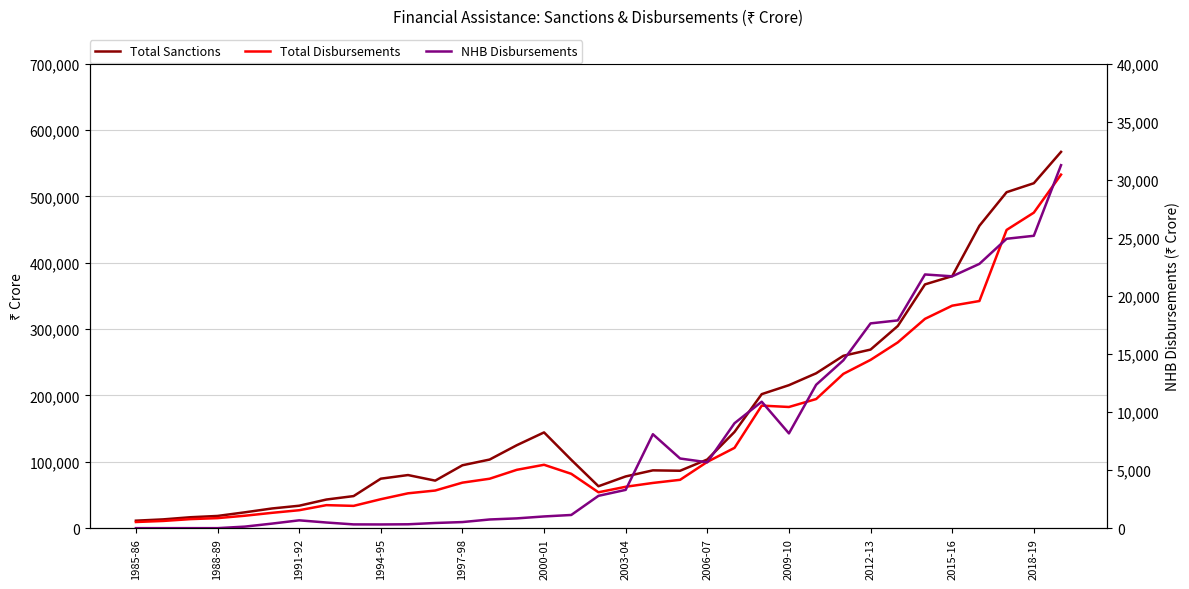

What are all the series names shown in the legend?

Total Sanctions, Total Disbursements, NHB Disbursements